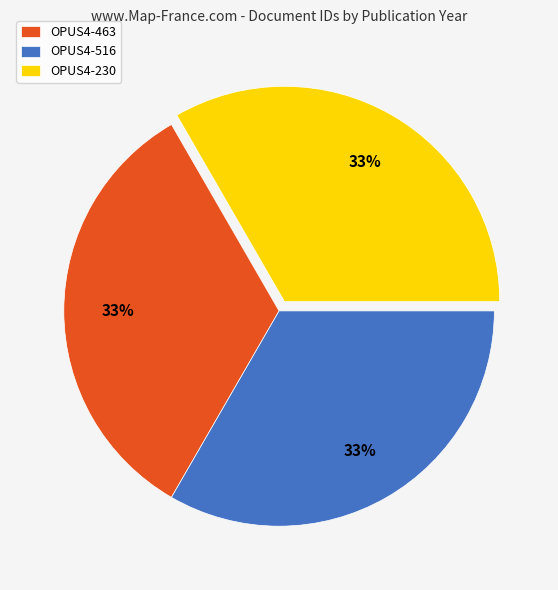

What is the ratio of the value at OPUS4-463 to the value at OPUS4-516?

1.0